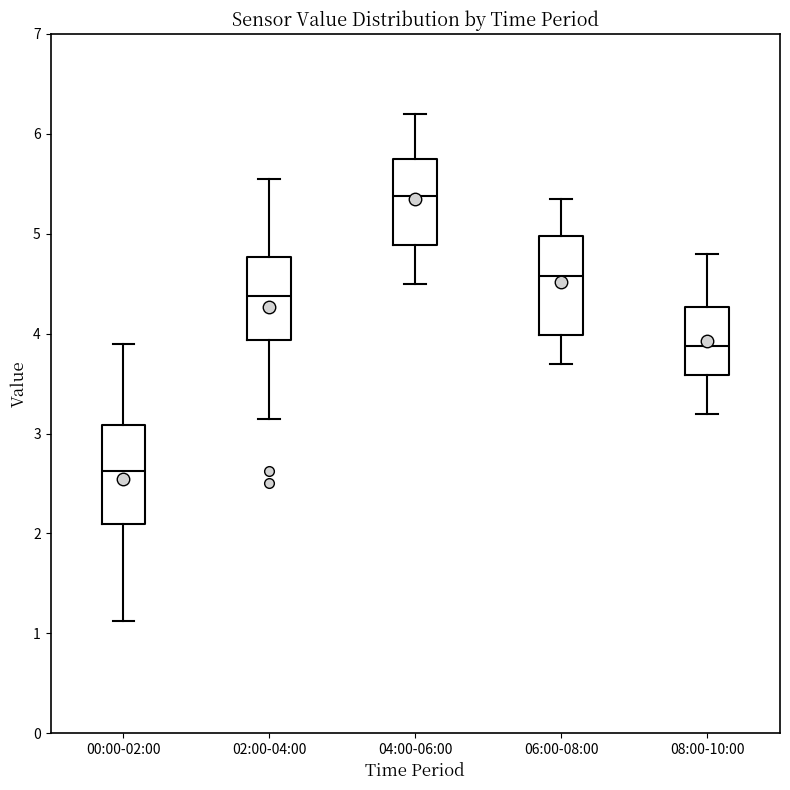

Reading left to right, transcribe this box plot: for each box, give where its median line is, the range the box spans, and where its two whiskers end, as read against the y-axis. The values are not printed on the chart, so give them approximately, as read against the axis.

00:00-02:00: median 2.6, box 2.1 to 3.1, whiskers 1.1 to 3.9
02:00-04:00: median 4.4, box 3.9 to 4.8, whiskers 3.2 to 5.6
04:00-06:00: median 5.4, box 4.9 to 5.8, whiskers 4.5 to 6.2
06:00-08:00: median 4.6, box 4.0 to 5.0, whiskers 3.7 to 5.4
08:00-10:00: median 3.9, box 3.6 to 4.3, whiskers 3.2 to 4.8